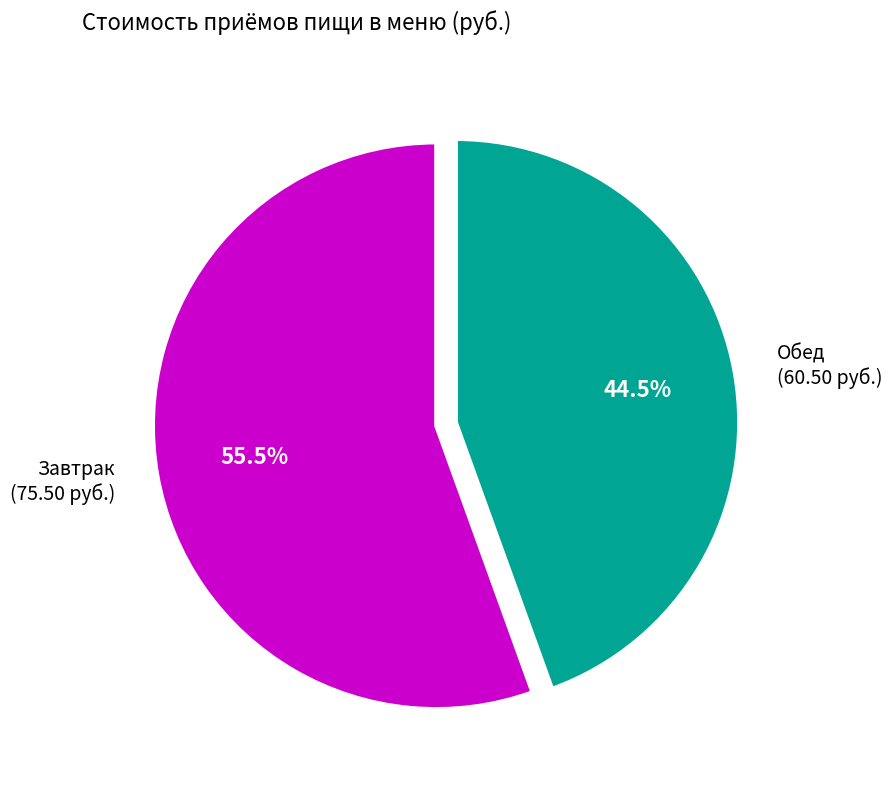

Combined, what portion of the pie is Завтрак (75.50 руб.) and Обед (60.50 руб.)?

100.0%